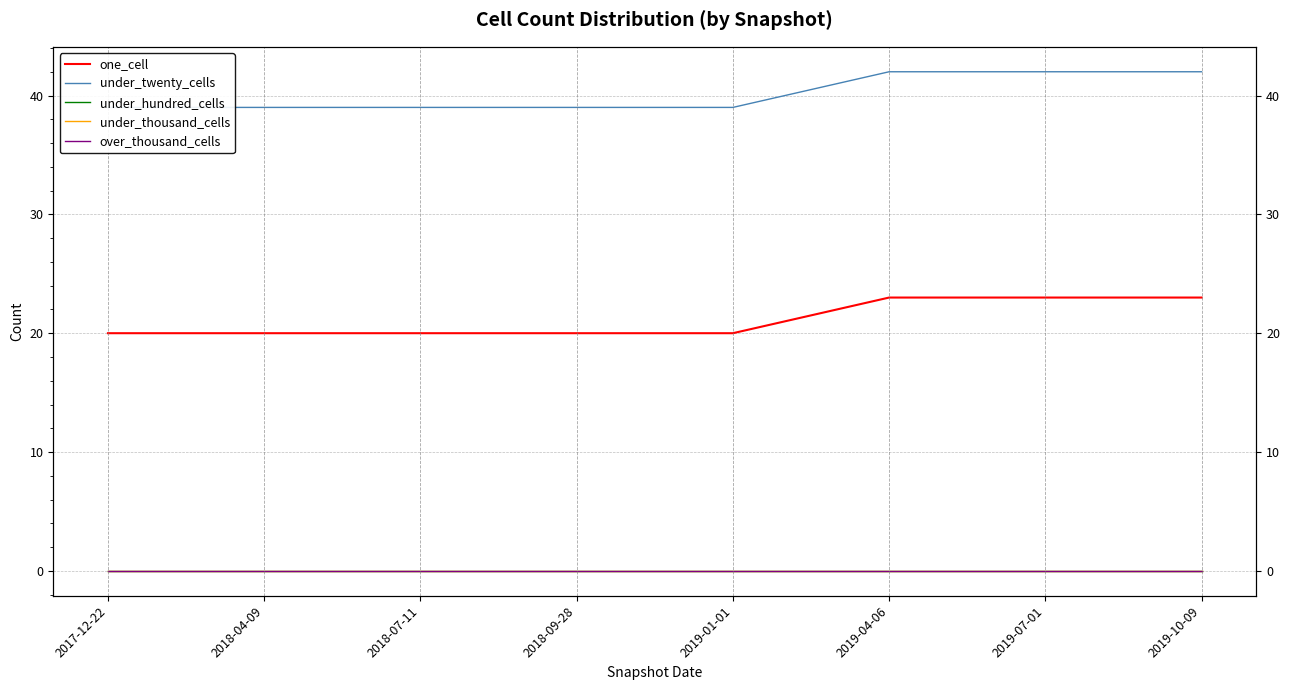

How many lines are shown in the chart?

5